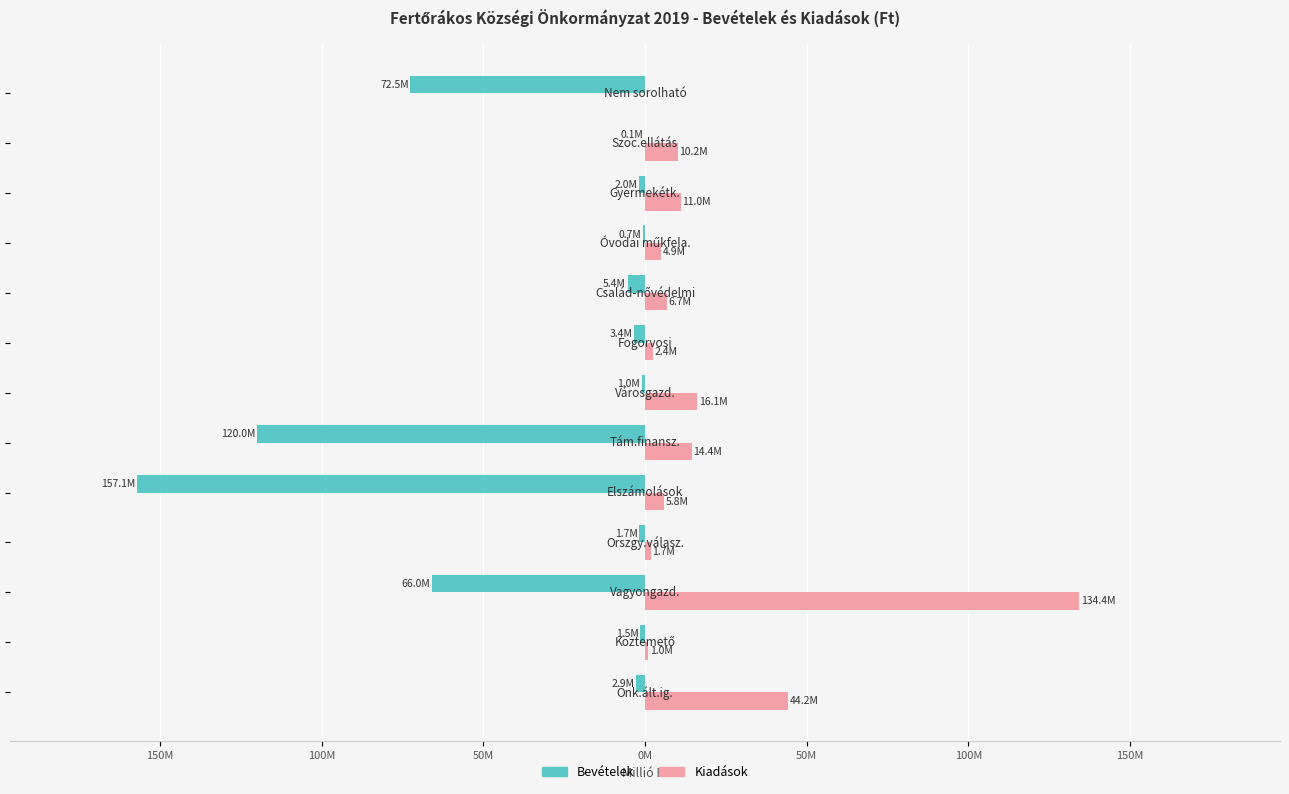

What is the sum of all Kiadások values?

252.8